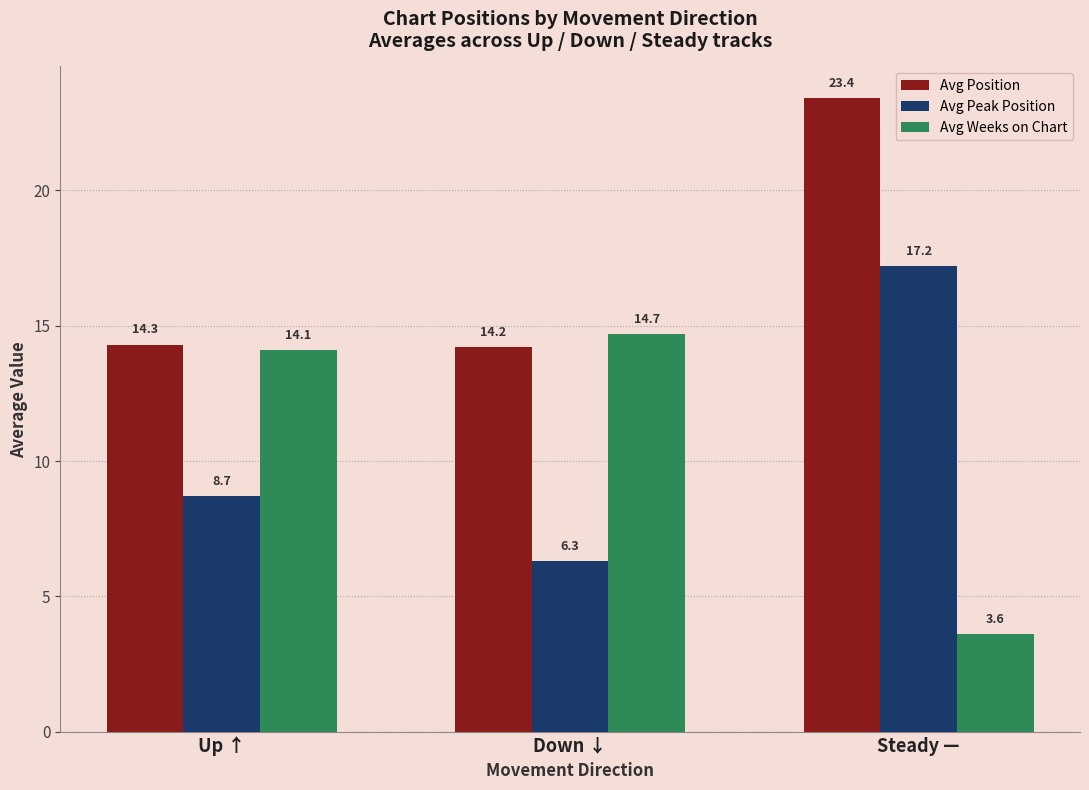

At which label does Avg Peak Position first exceed 8?

Up ↑